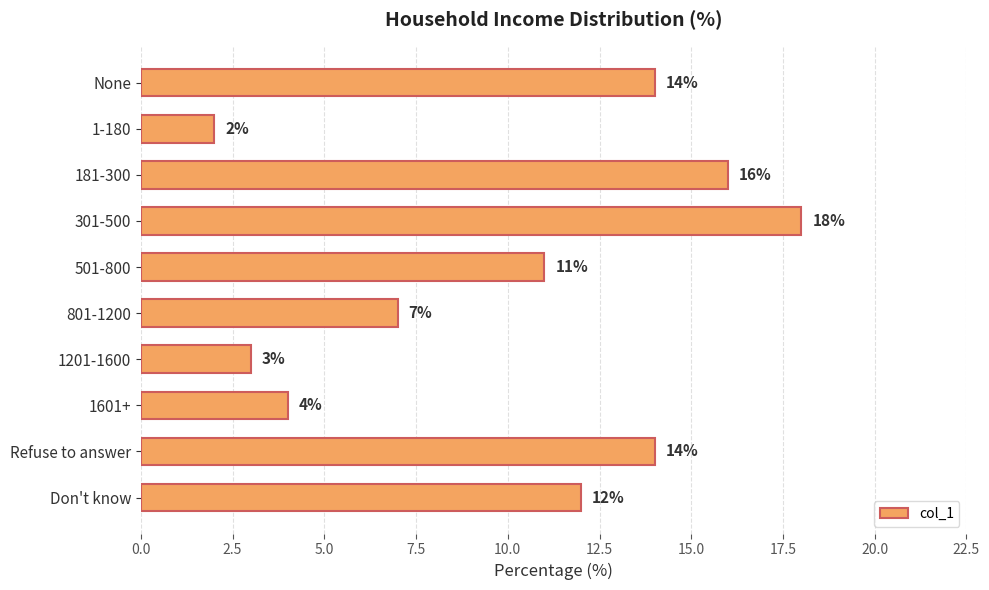

Which category has the lowest value across all series?

1-180